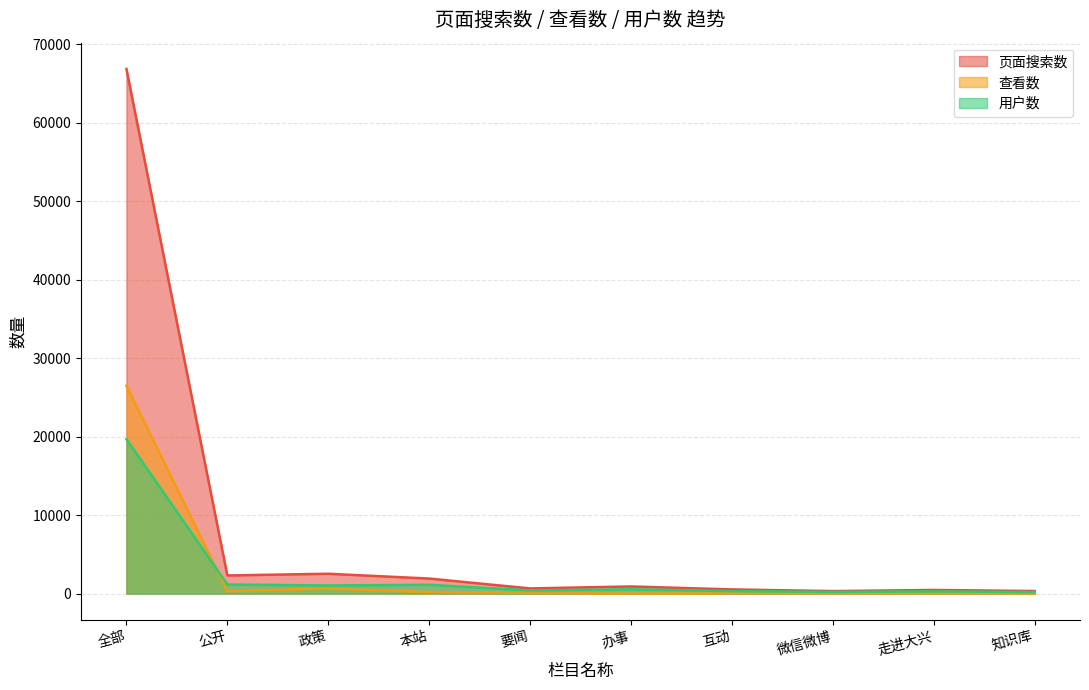

The 用户数 series shows 142 at 要闻. True or false?

False